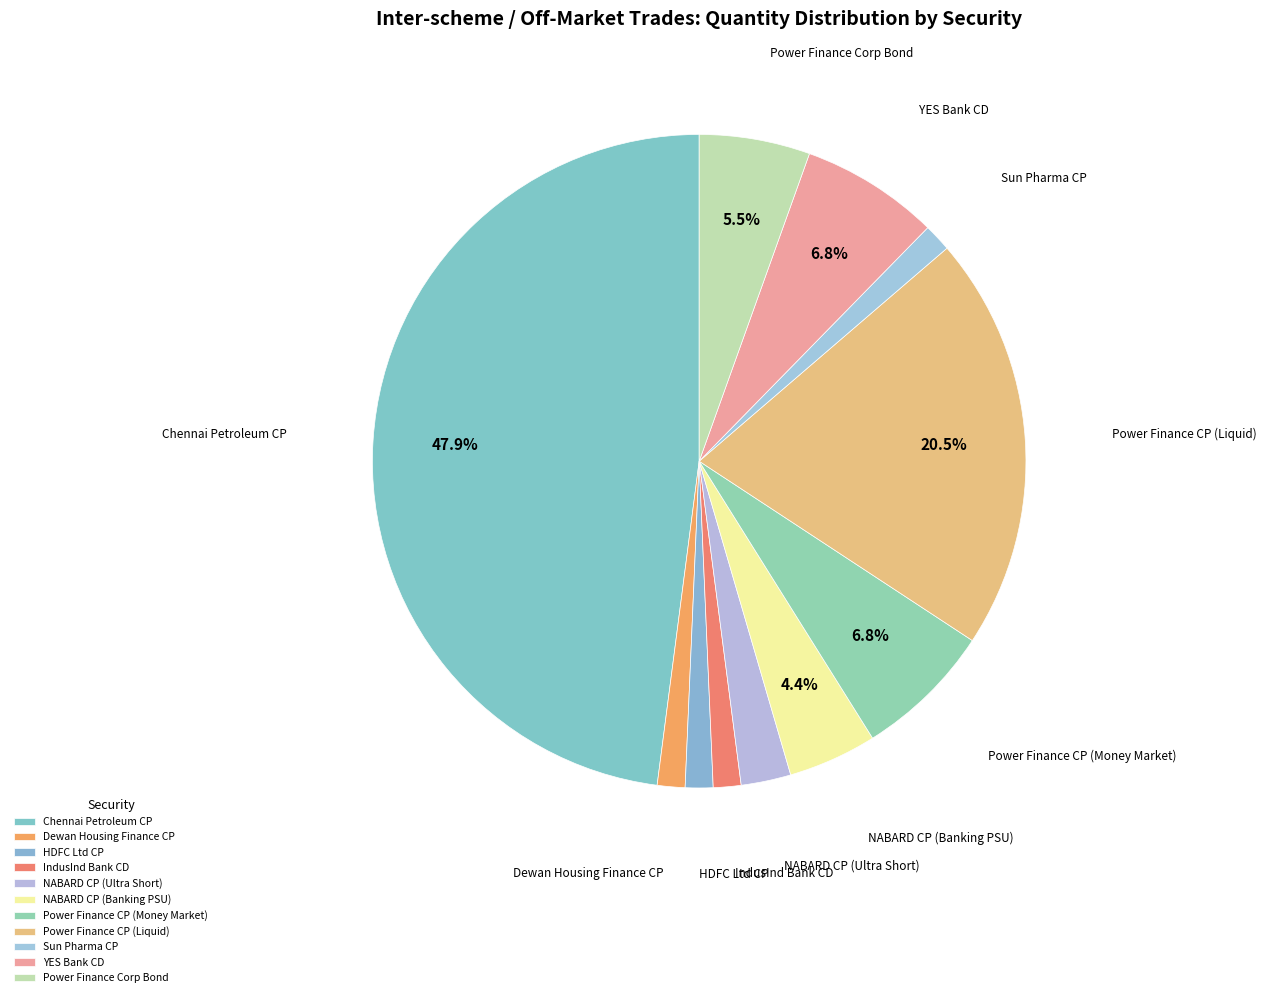

What percentage is the Chennai Petroleum CP slice, to the nearest percent?

48%